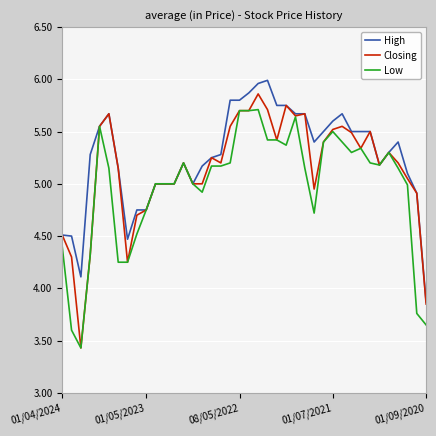

Which series has the widest spread of values?

Closing